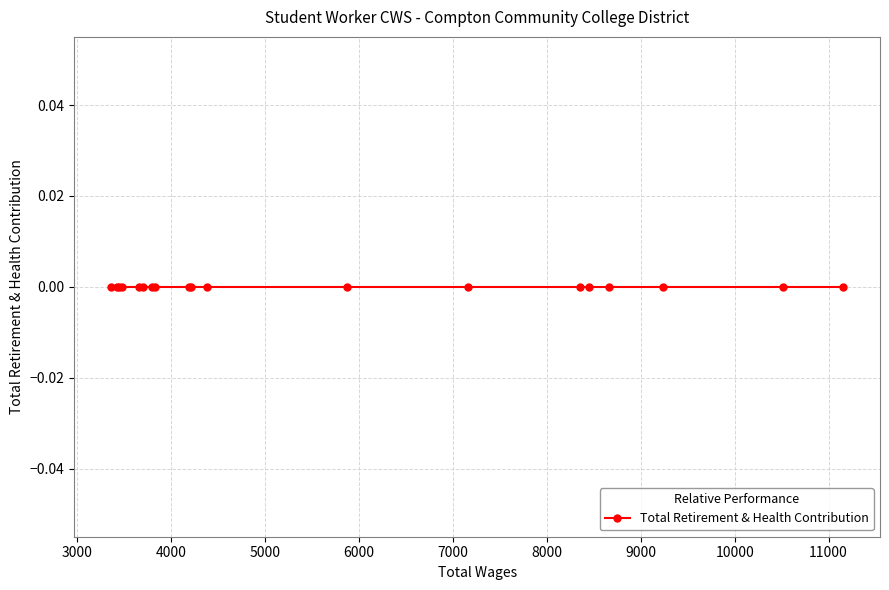

True or false: Total Wages and Total Retirement & Health Contribution intersect in this chart.

False